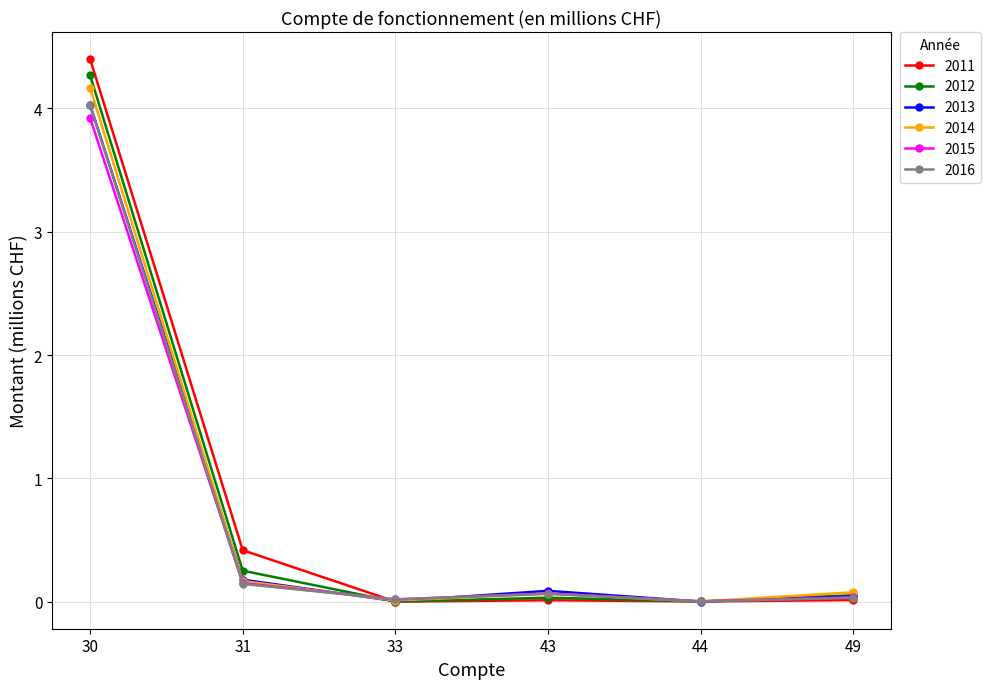

How many lines are shown in the chart?

6